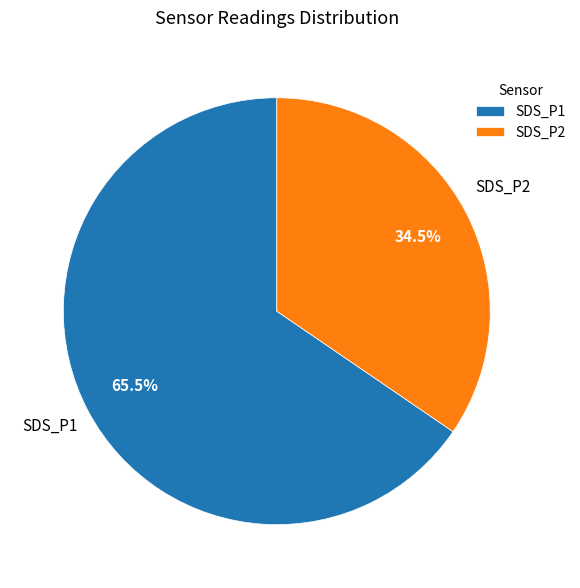

Approximately how many times larger is the value at SDS_P1 compared to SDS_P2?

1.9